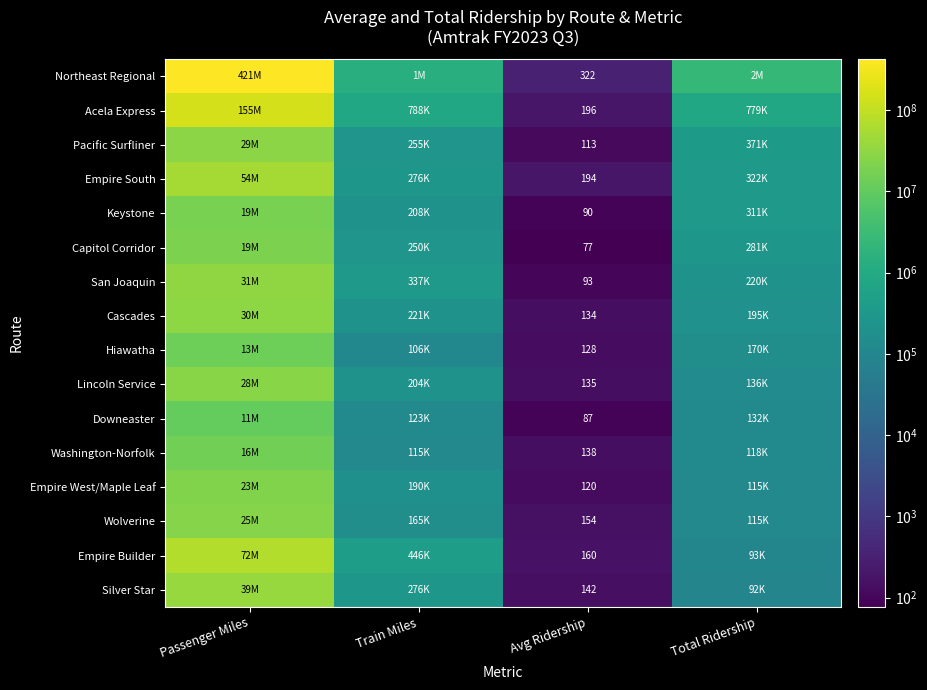

Read the Keystone value at Avg Ridership.

90.5